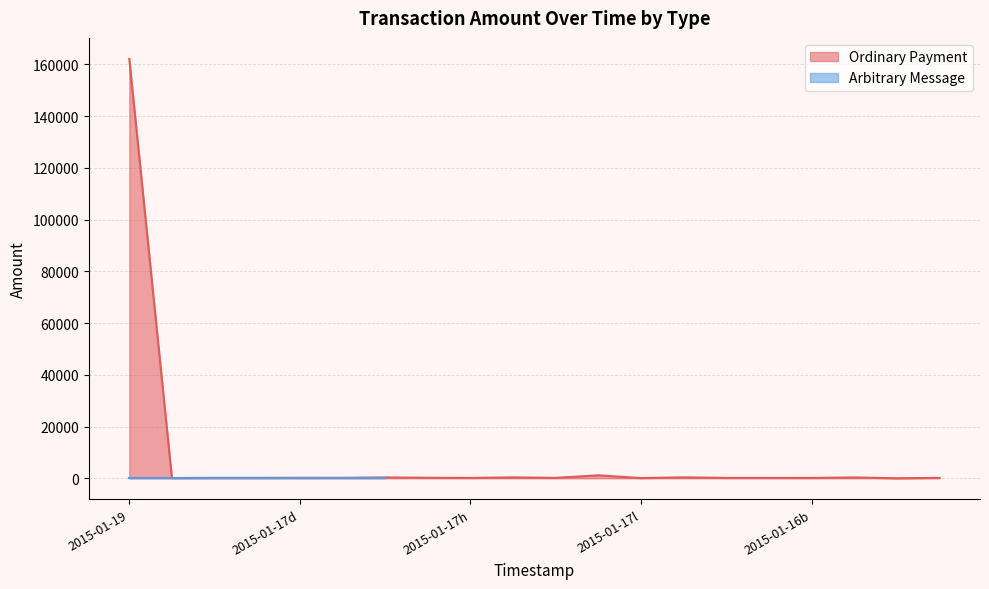

At which category does the chart reach its minimum across all series?

18